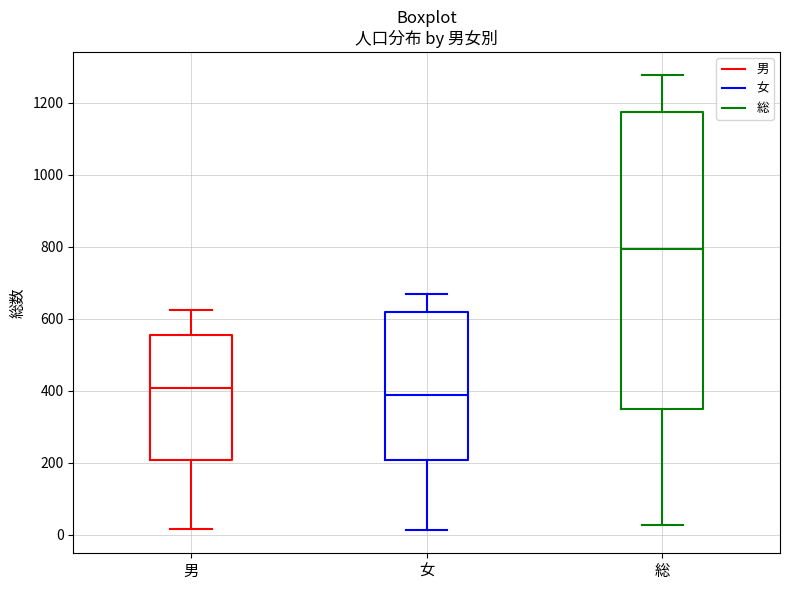

Reading left to right, transcribe this box plot: for each box, give where its median line is, the range the box spans, and where its two whiskers end, as read against the y-axis. The values are not printed on the chart, so give them approximately, as read against the axis.

男: median 400, box 200 to 560, whiskers 20 to 620
女: median 380, box 200 to 620, whiskers 20 to 680
総: median 800, box 340 to 1180, whiskers 20 to 1280